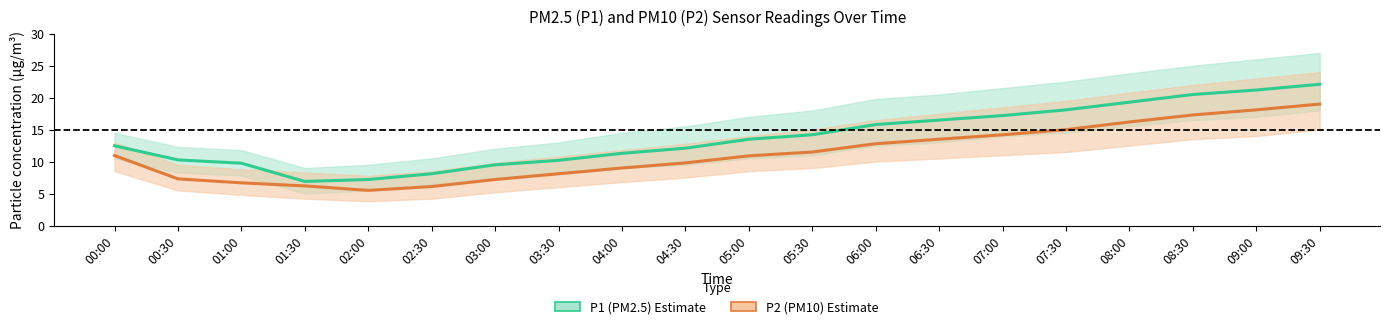

Between 03:30 and 06:30, which series saw the biggest shift?

P1 (PM2.5)